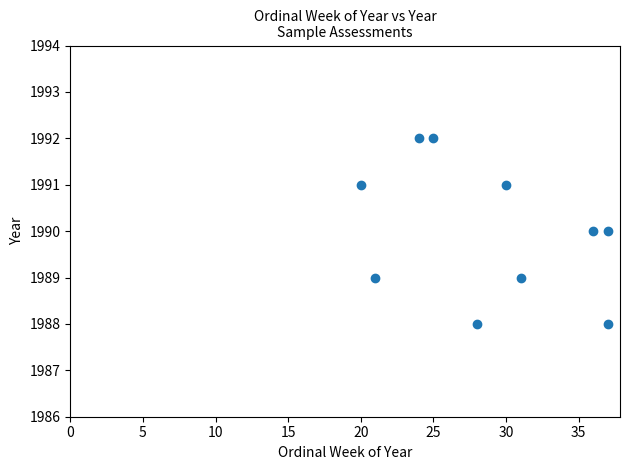

What is the range of Y values (max minus min)?

4